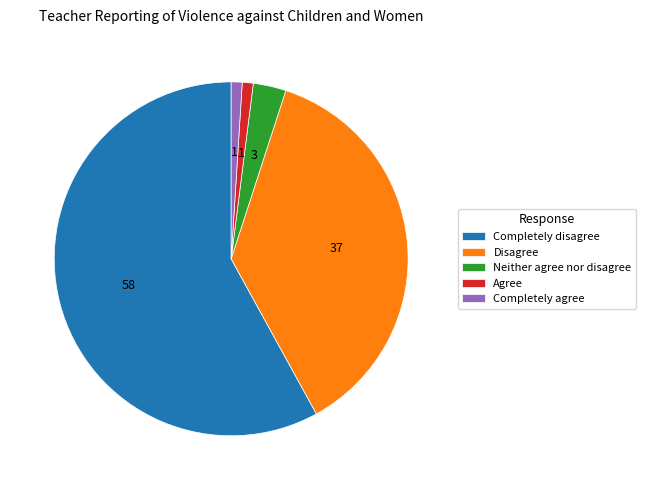

The Disagree slice represents 42% of the pie. True or false?

False